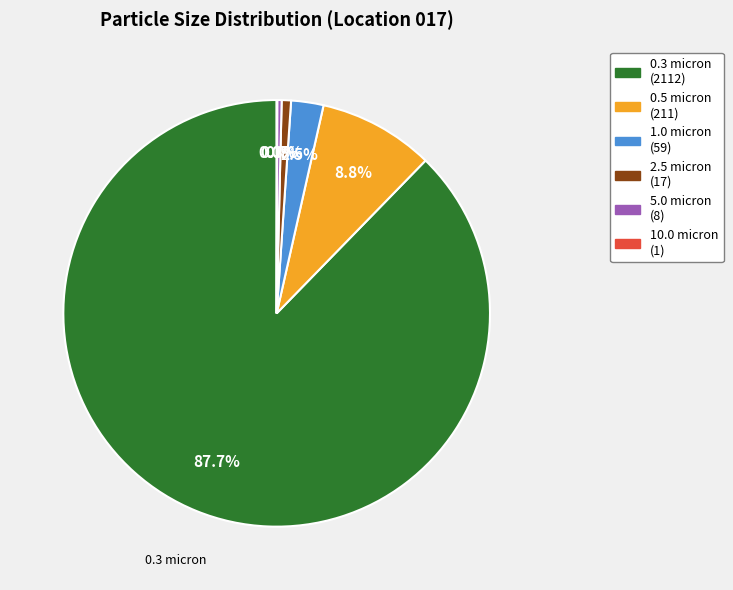

Does any single category account for the majority?

Yes